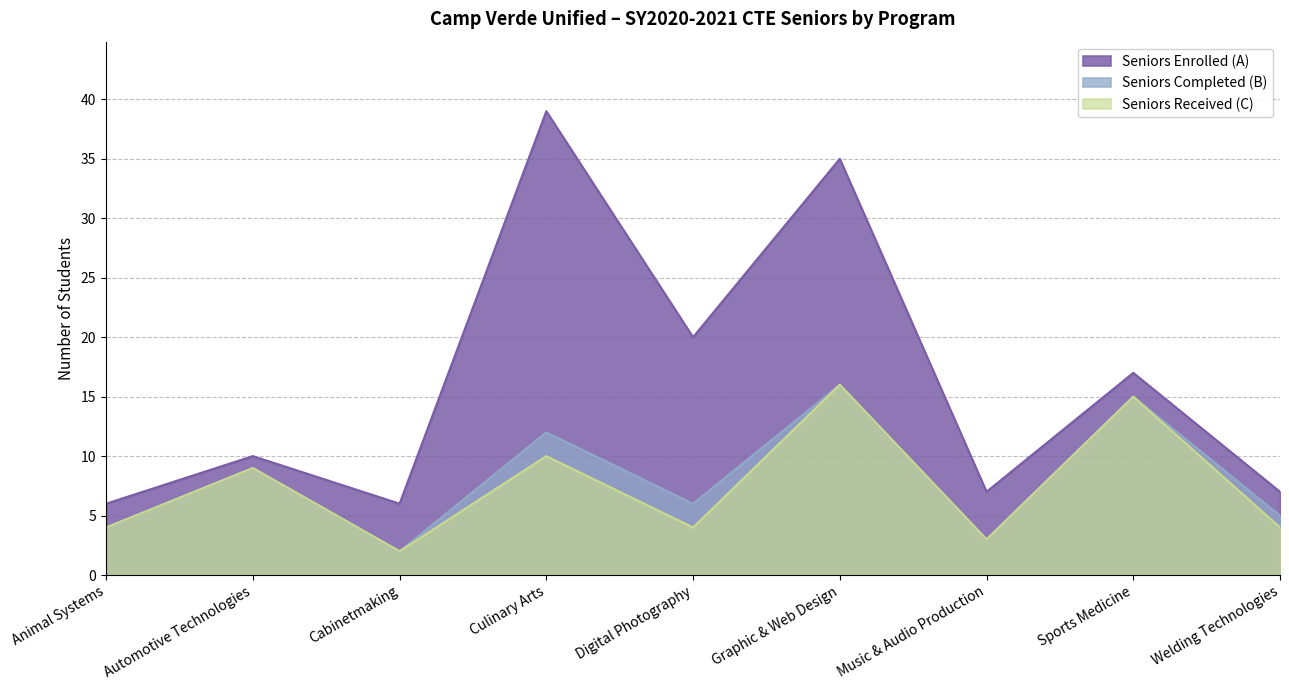

True or false: Seniors Completed (B) has more than 2 points higher than both neighbors.

True